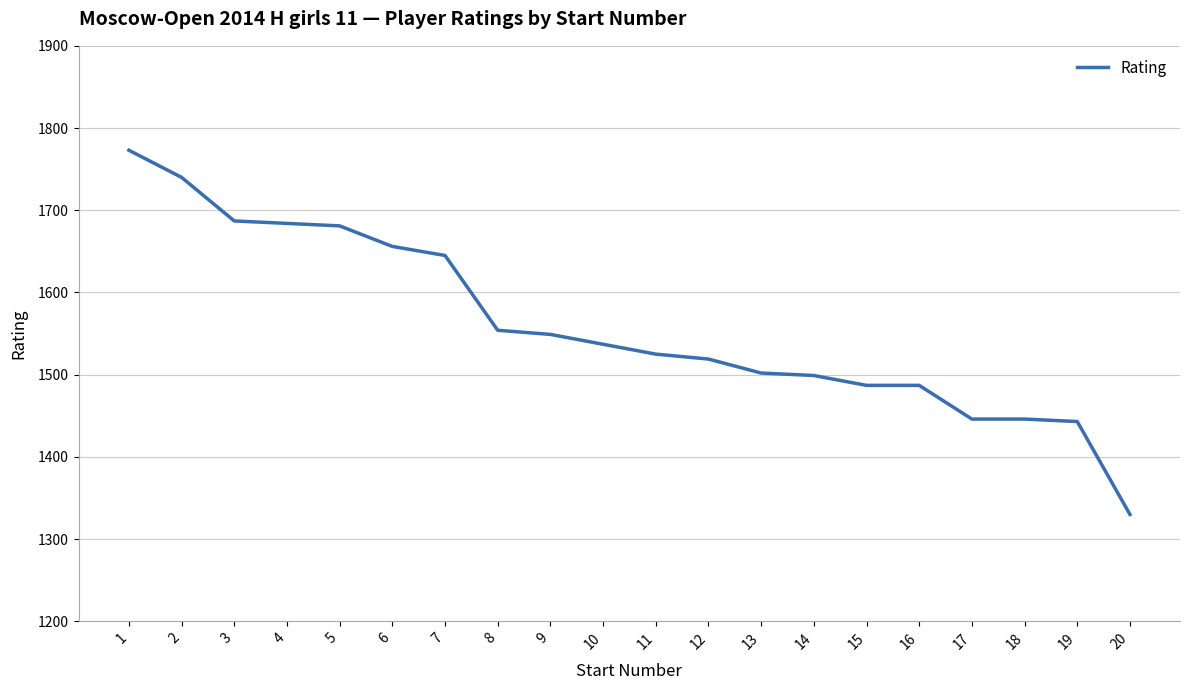

What is the greatest value displayed?

1773